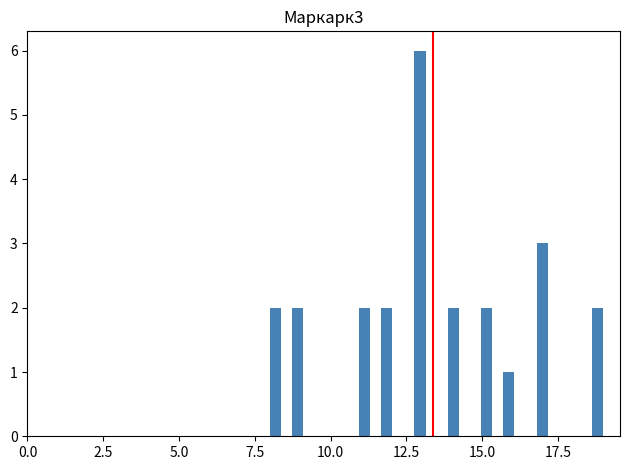

Around what value on the x-axis is the tallest bar? Give the approximate position of its centre, as read against the axis.

13.0